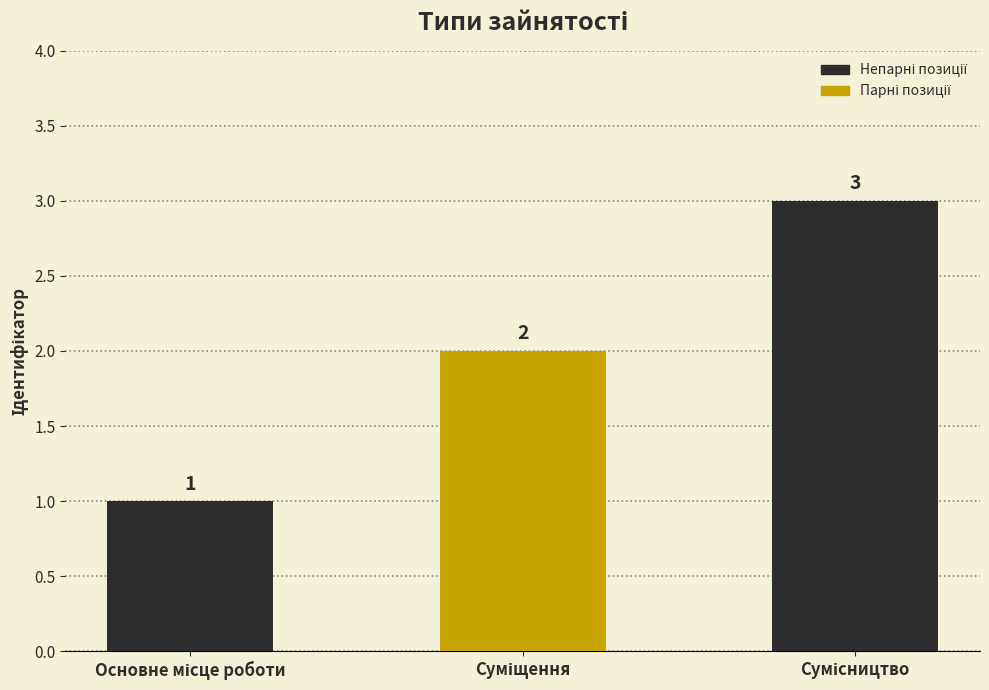

What is the value of the 1st bar from the left?

1